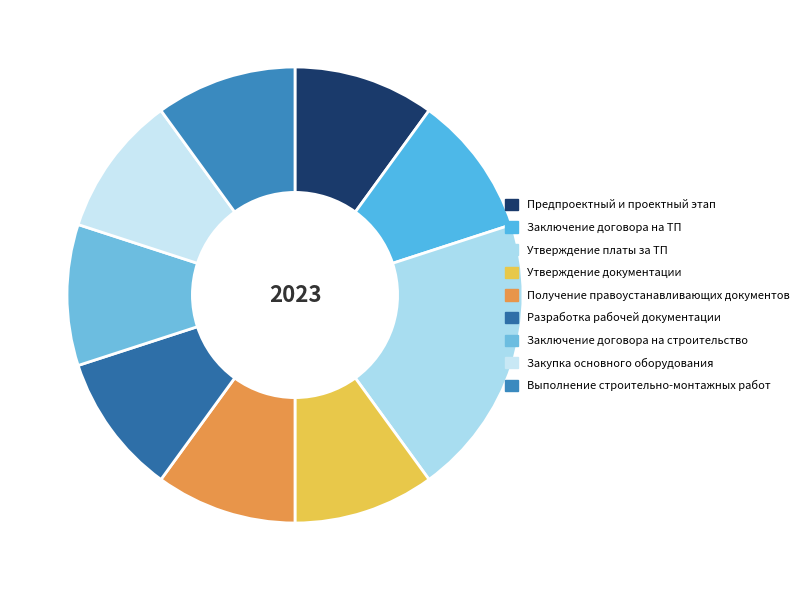

Count the number of slices in the pie.

9